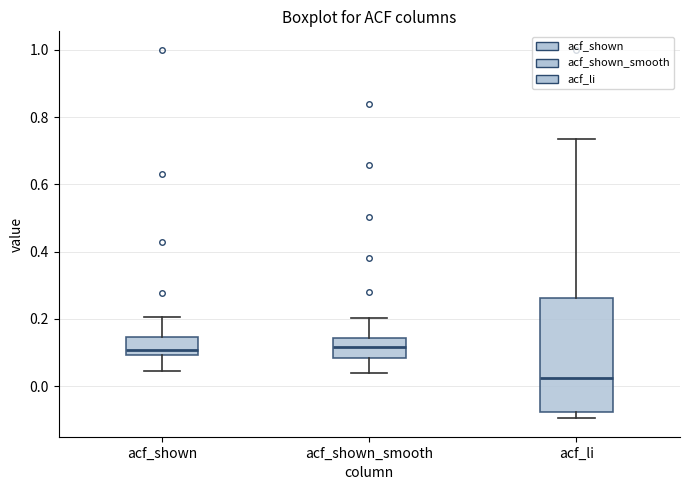

Where is the upper edge of the box for acf_shown on the y-axis? The values are not printed on the chart, so give them approximately, as read against the axis.

0.14